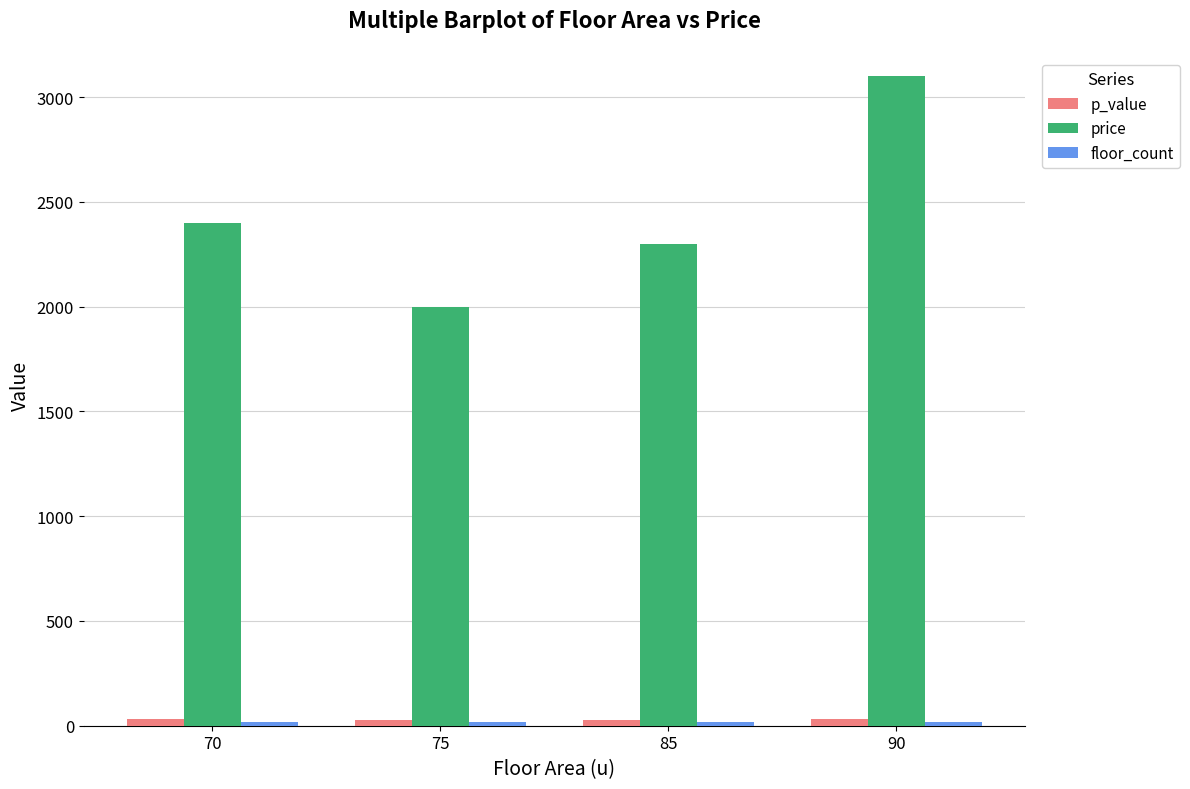

What is the average value of the p_value series?

30.6